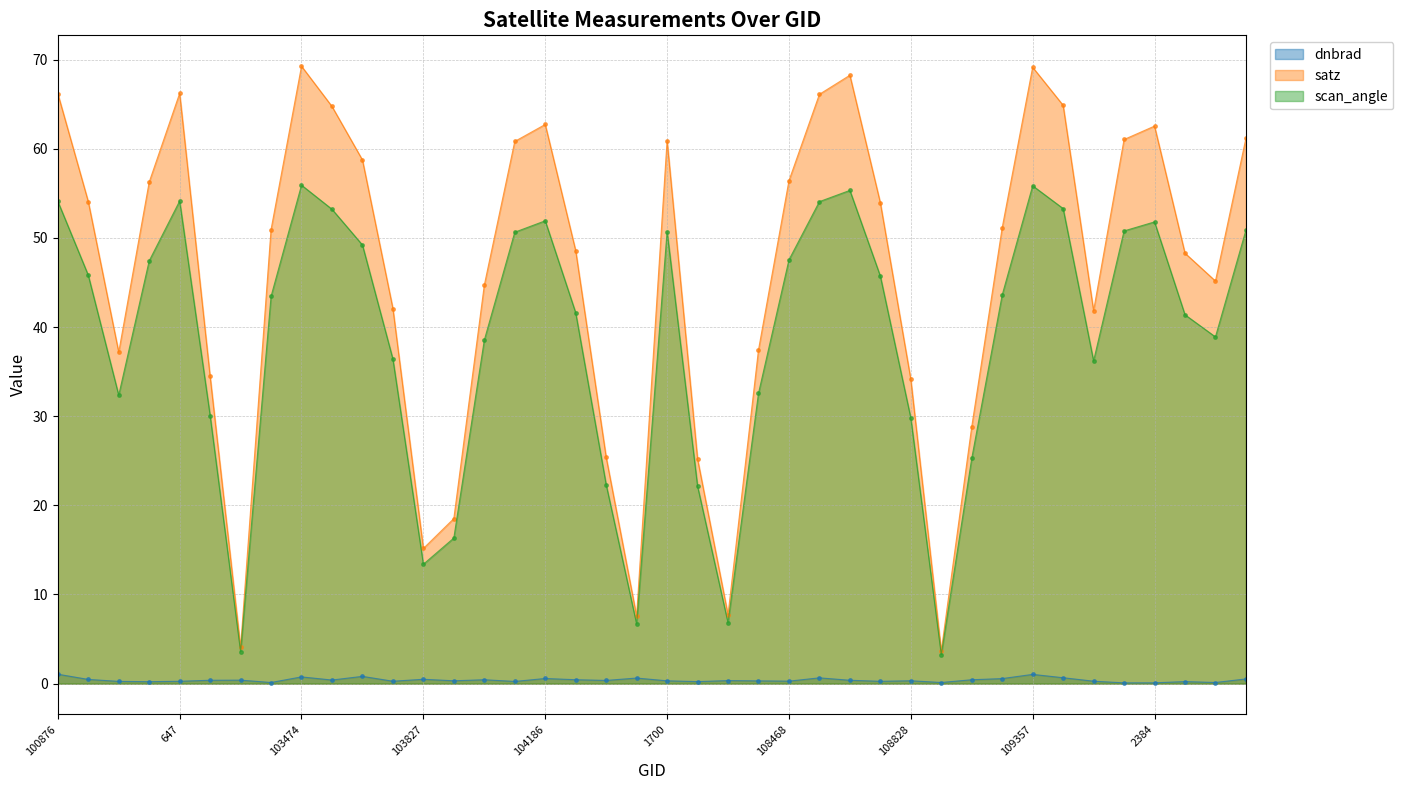

At which label does dnbrad reach its peak?

100876